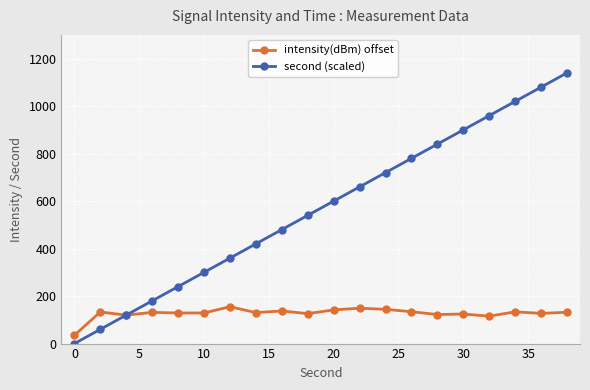

Rank the series by their maximum value, from highest to lowest.

second (scaled), intensity(dBm) offset